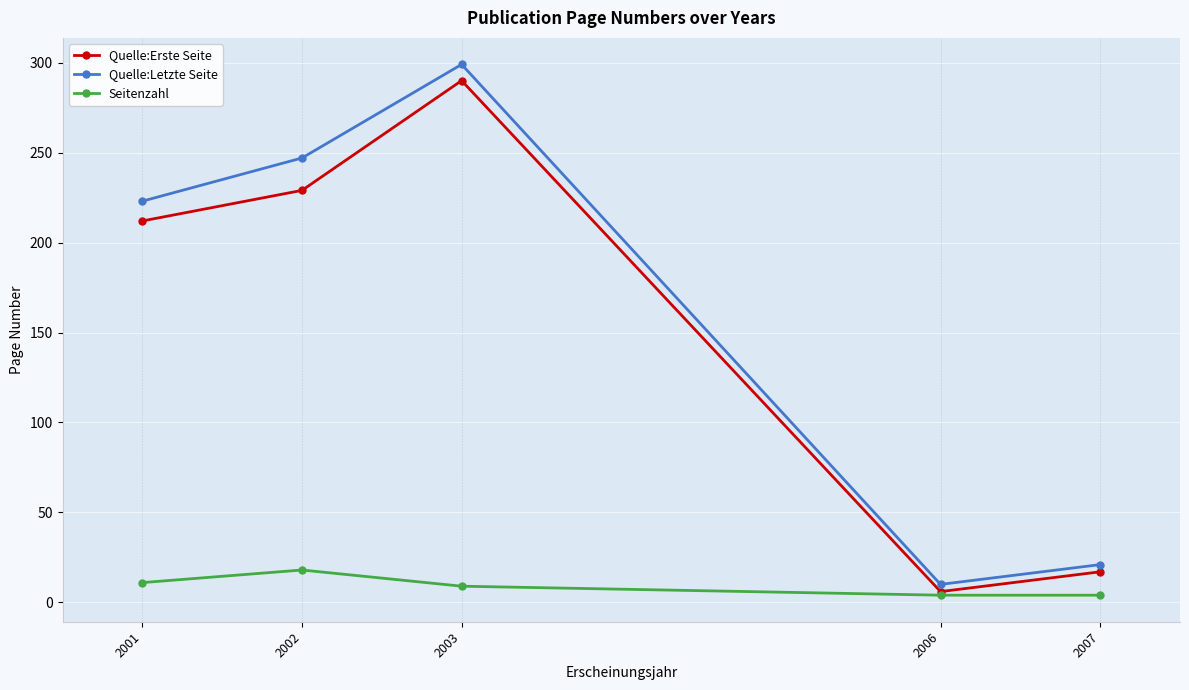

Which category has the highest value in the Seitenzahl series?

2002